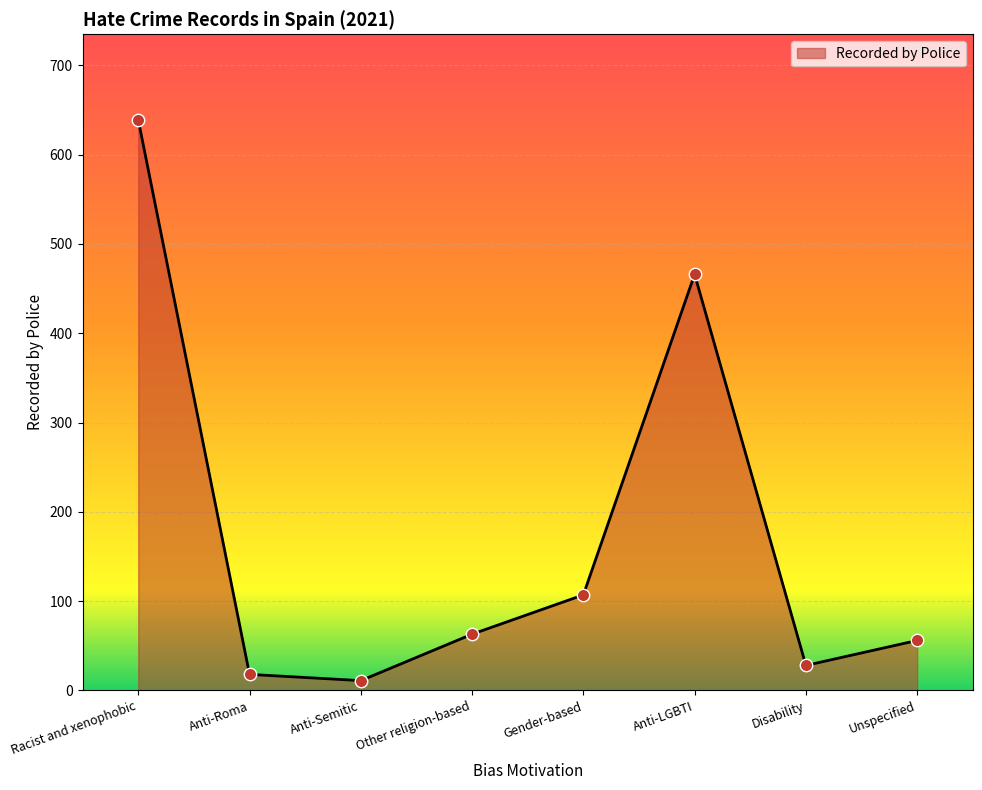

What is the change in value from Racist and xenophobic to Disability?

-611